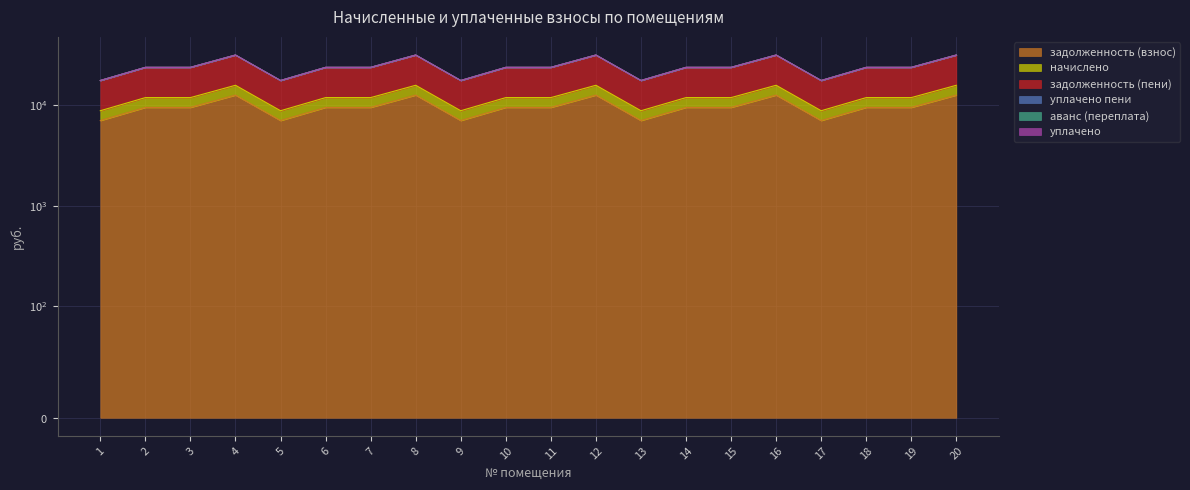

Is it true that начислено equals 17801.0 at 14?

False